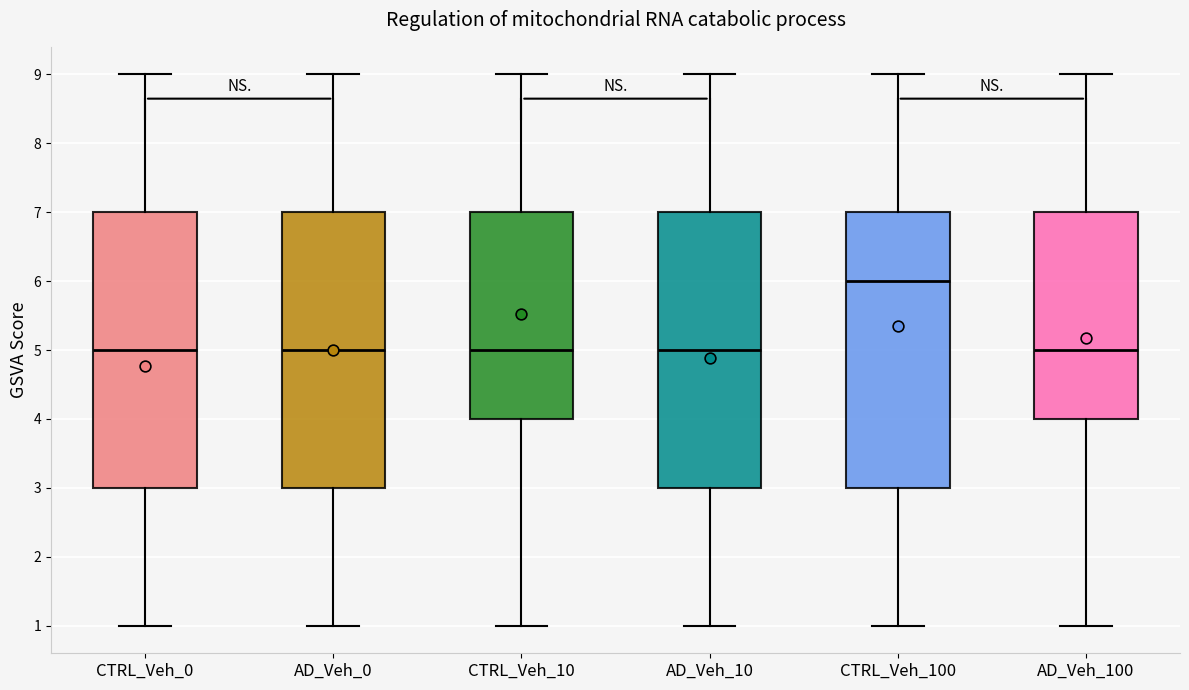

Where is the lower edge of the box for CTRL_Veh_0 on the y-axis? The values are not printed on the chart, so give them approximately, as read against the axis.

3